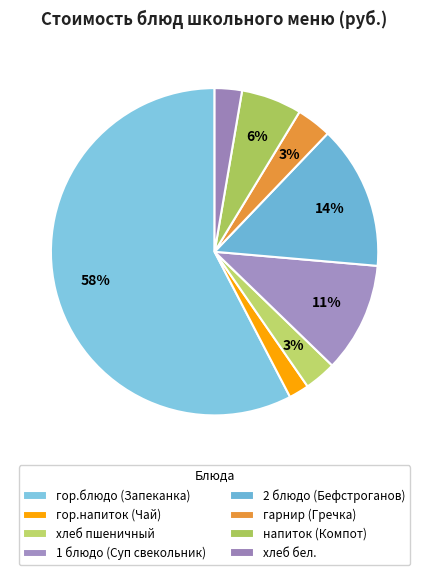

To the nearest percent, what is the difference between the largest and smallest slice percentages?

56%